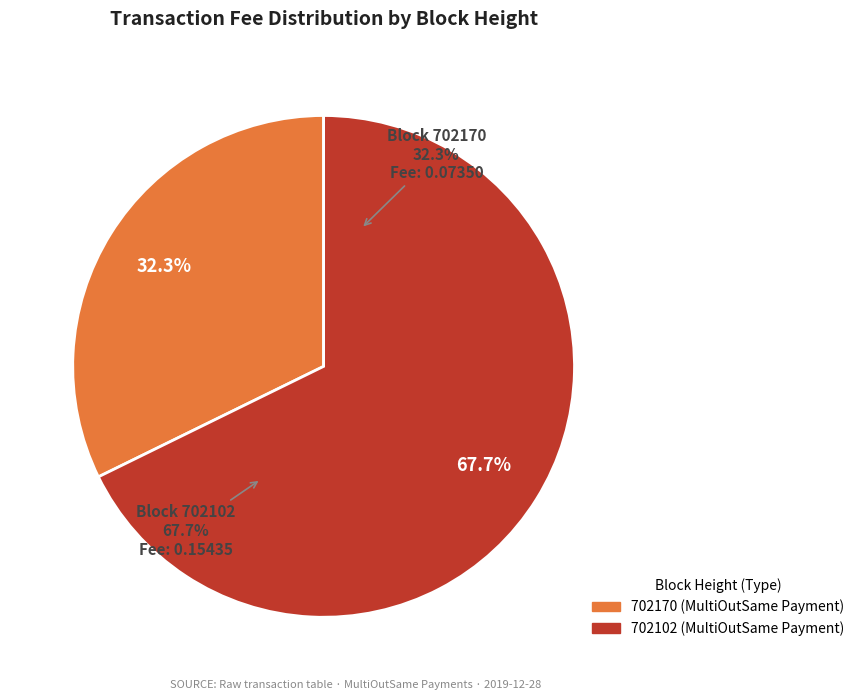

How many segments does this pie chart have?

2